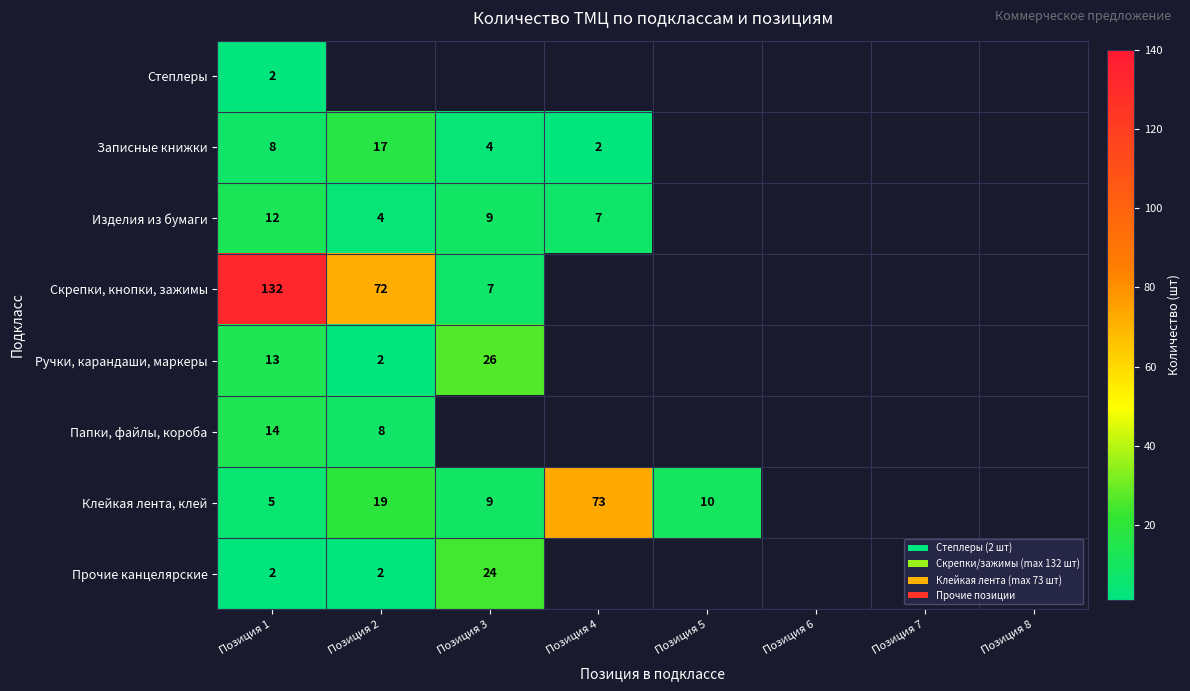

The value of Изделия из бумаги at Позиция 4 is 11. True or false?

False